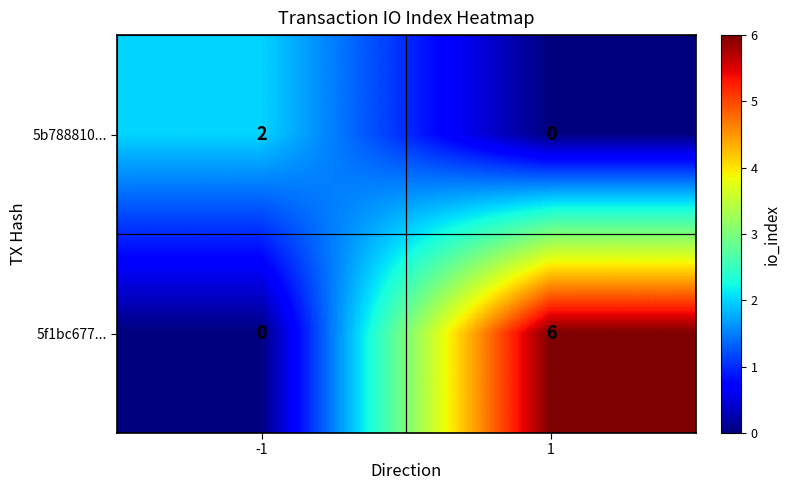

What is the sum of all 5f1bc677... values?

6